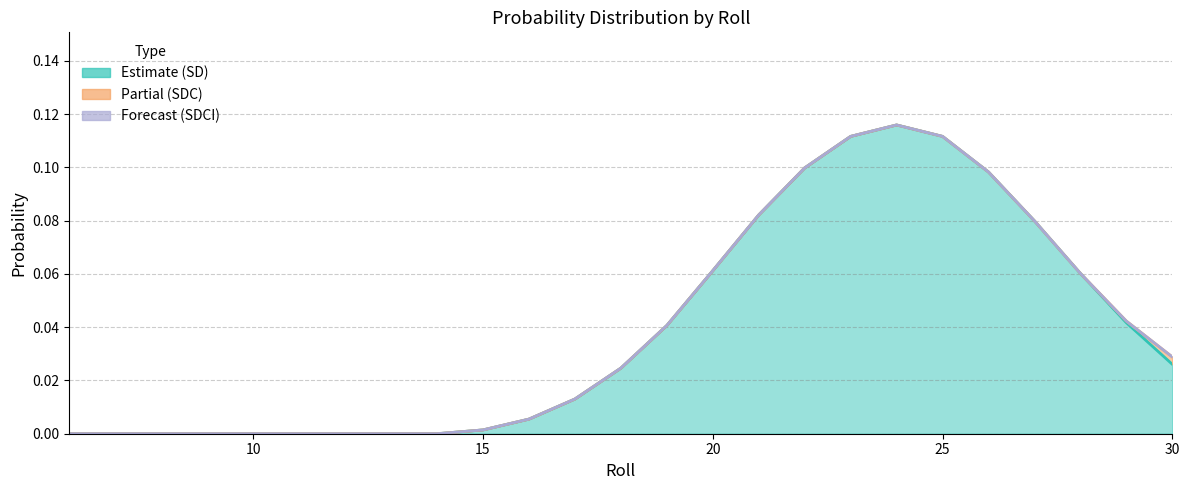

What is the difference between the second highest and second lowest values in the SDCI series?

0.1